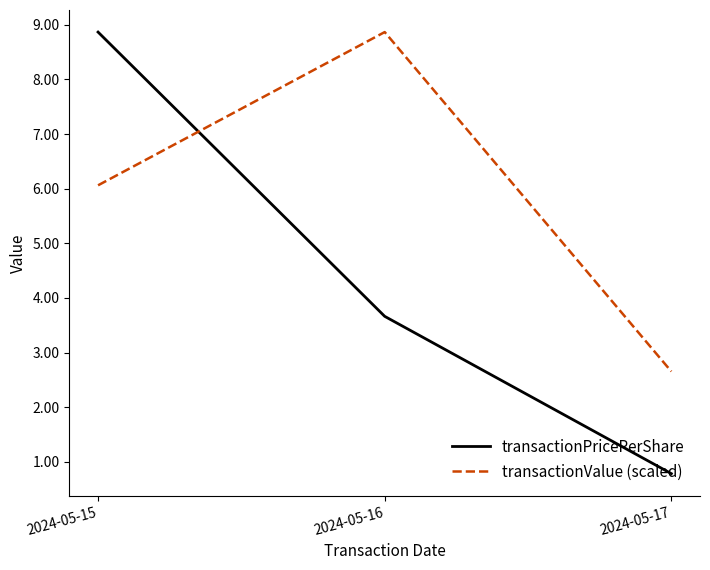

At which category is the sum across all series the highest?

2024-05-15